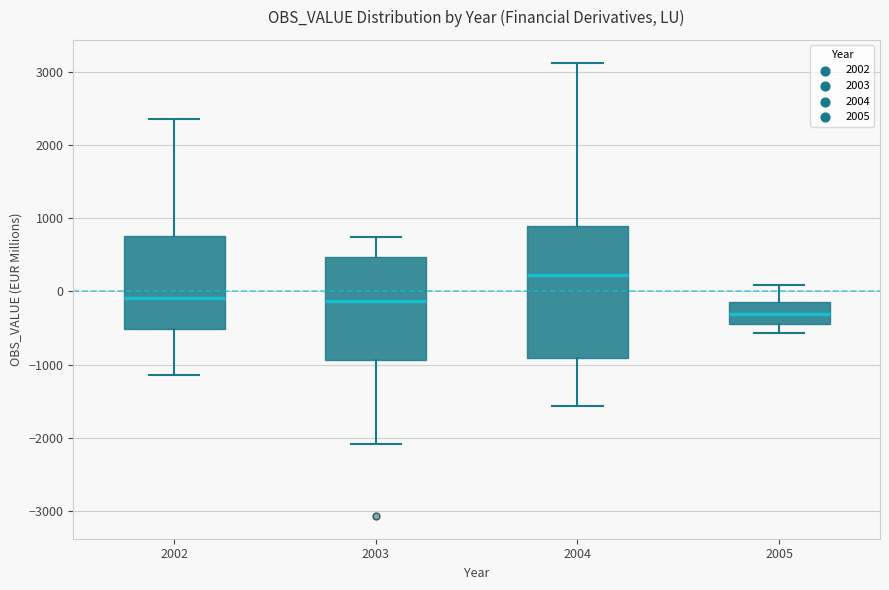

Which box has the lowest median line?

2005